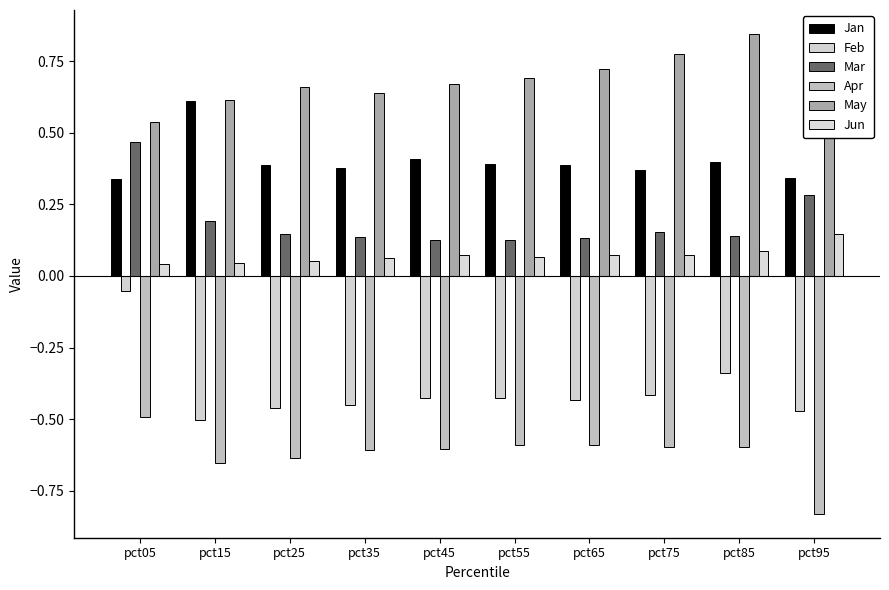

What is the smallest value displayed?

-0.8